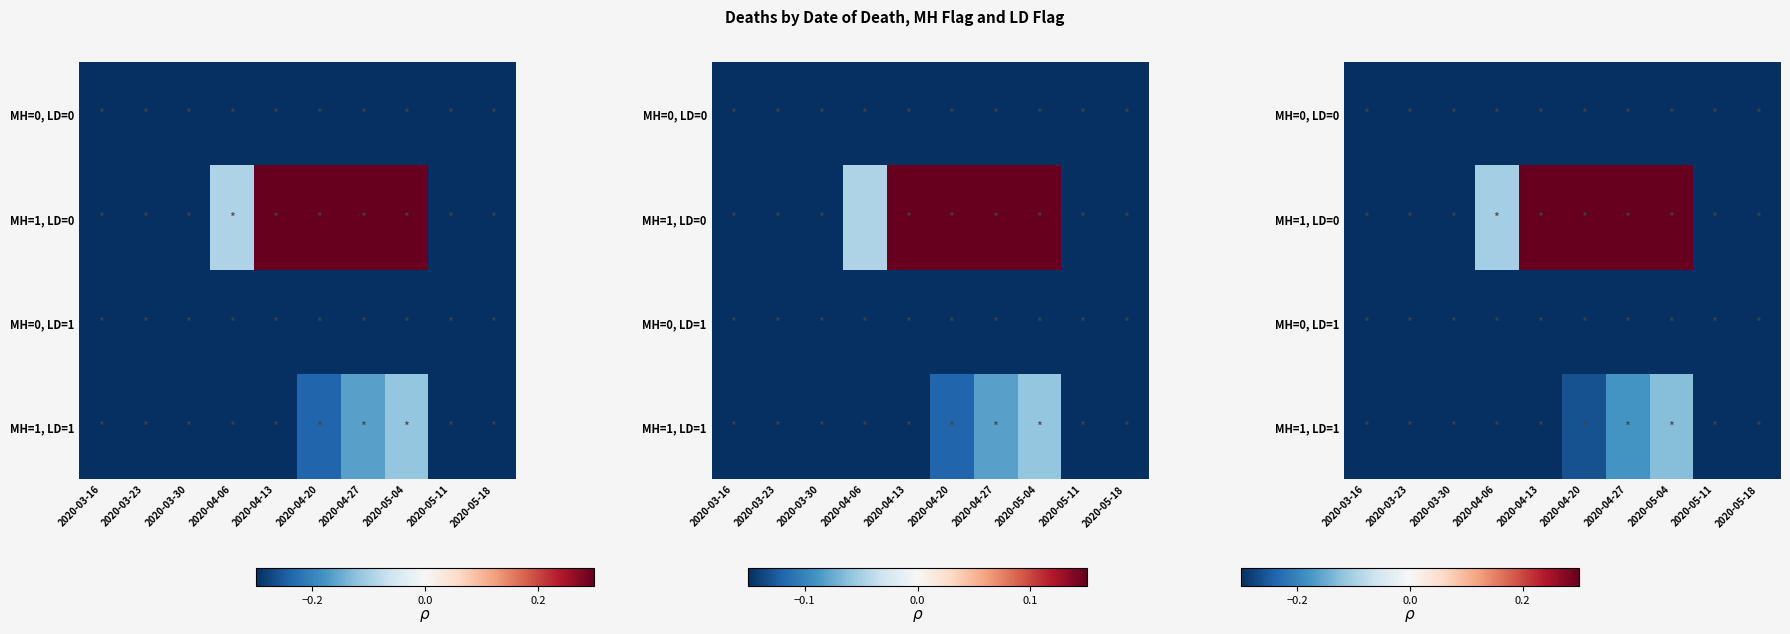

At which label does MH=0, LD=1 reach its minimum?

2020-05-11